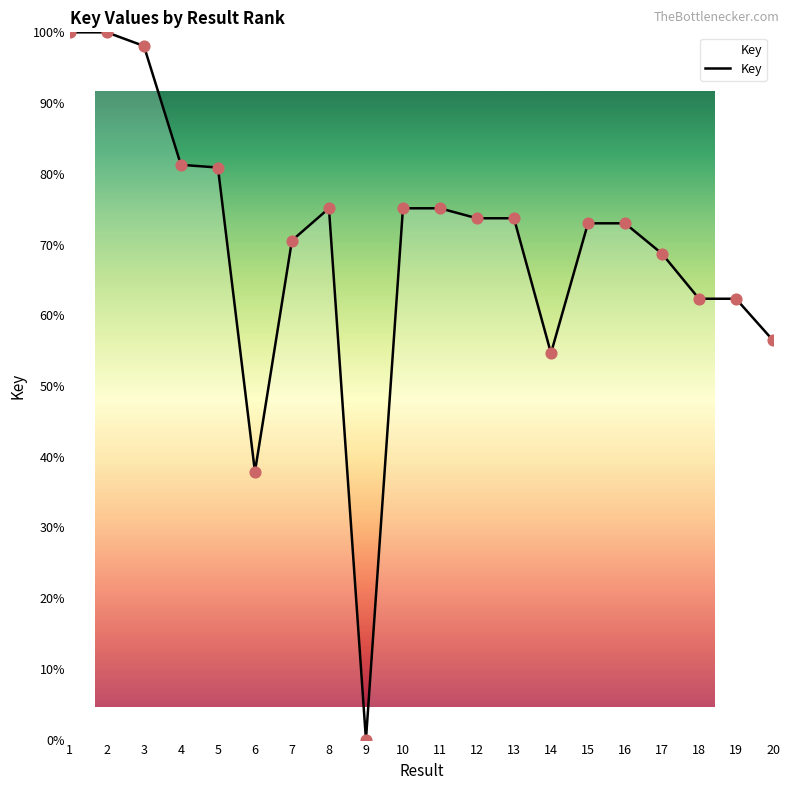

What is the ratio of the value at 4 to the value at 1?

0.8